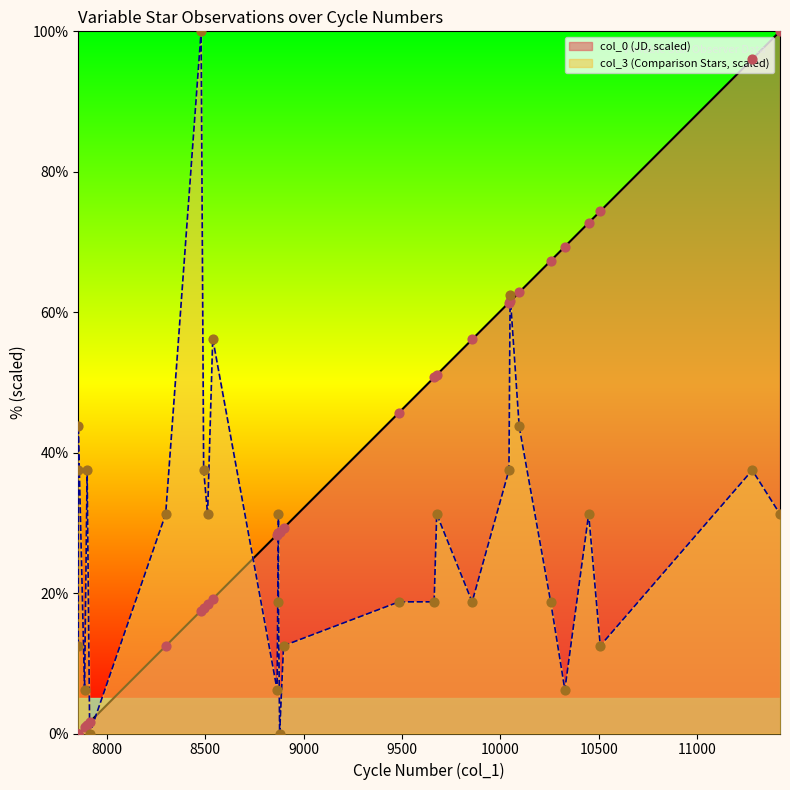

Which series reaches the minimum Y coordinate?

col_0 (JD)